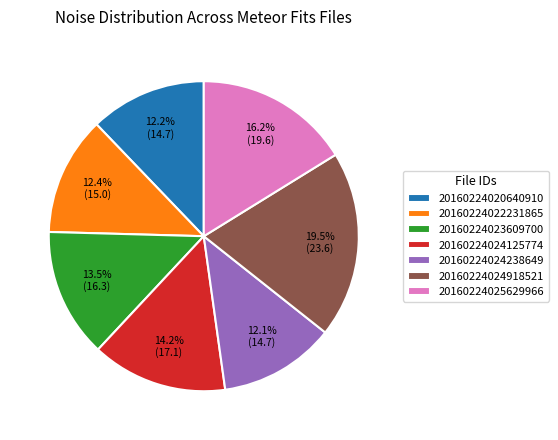

How many slices are in this pie chart?

7